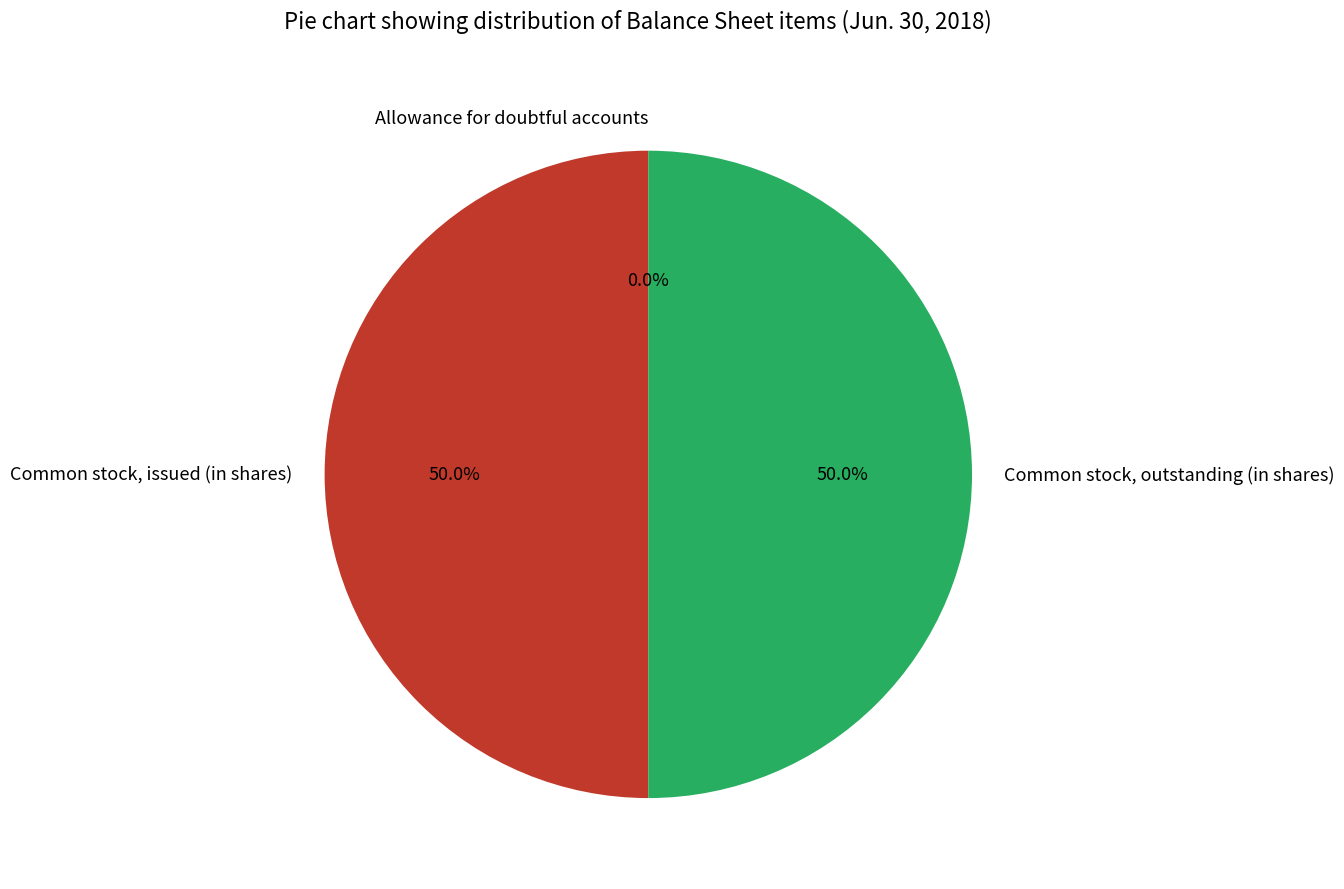

What is the ratio of the value at Common stock, outstanding (in shares) to the value at Common stock, issued (in shares)?

1.0